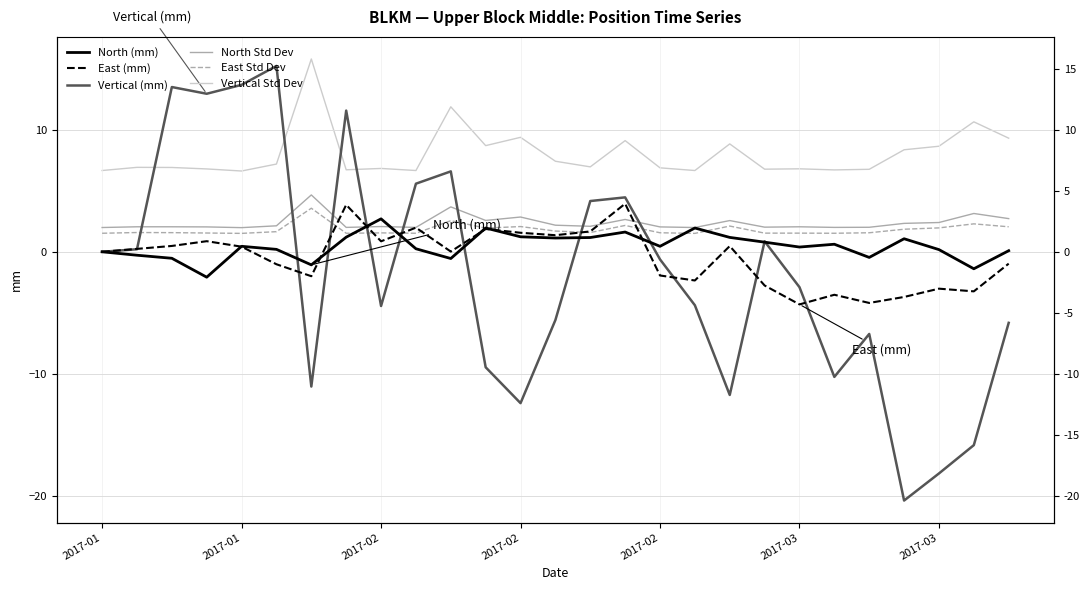

What is the difference between the second highest and second lowest values in the East (mm) series?

8.0